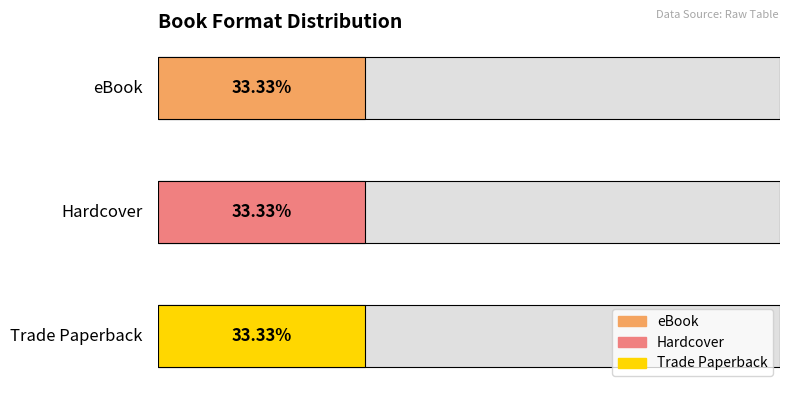

Which series has the largest range (max minus min)?

eBook